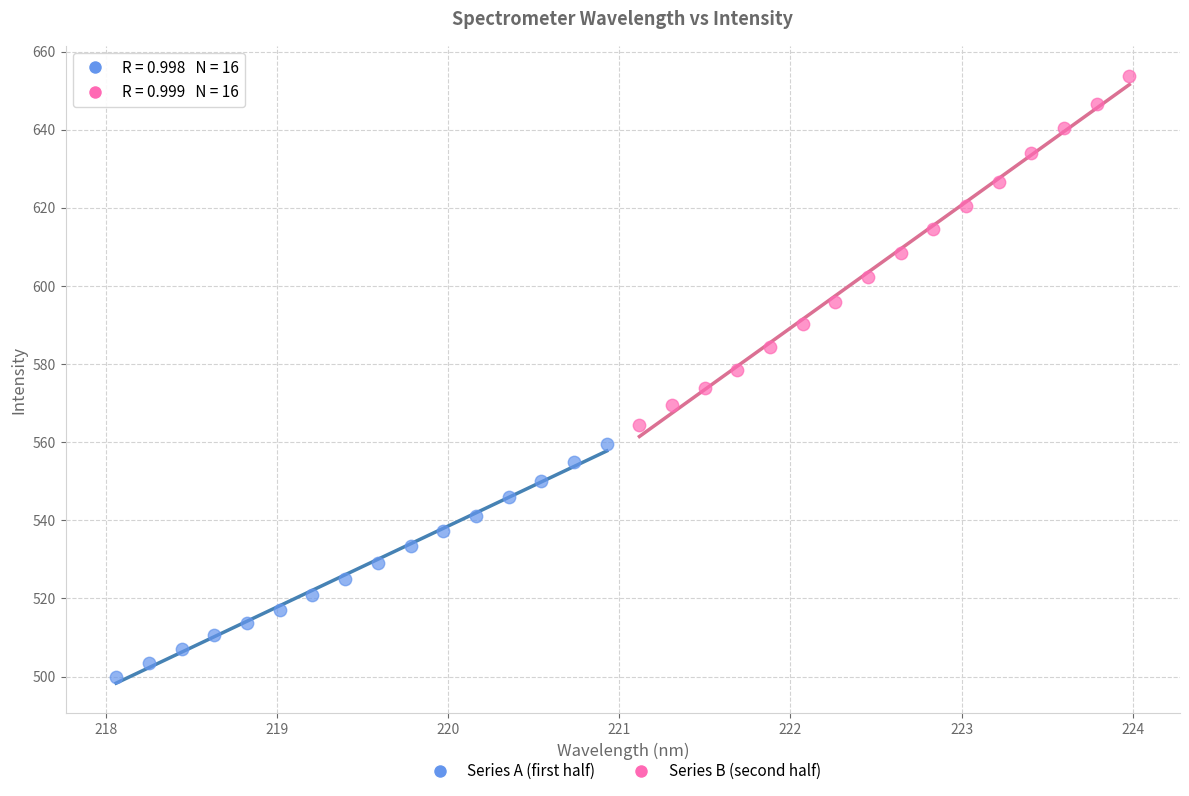

Which series contains the highest Y value?

Series B (second half)